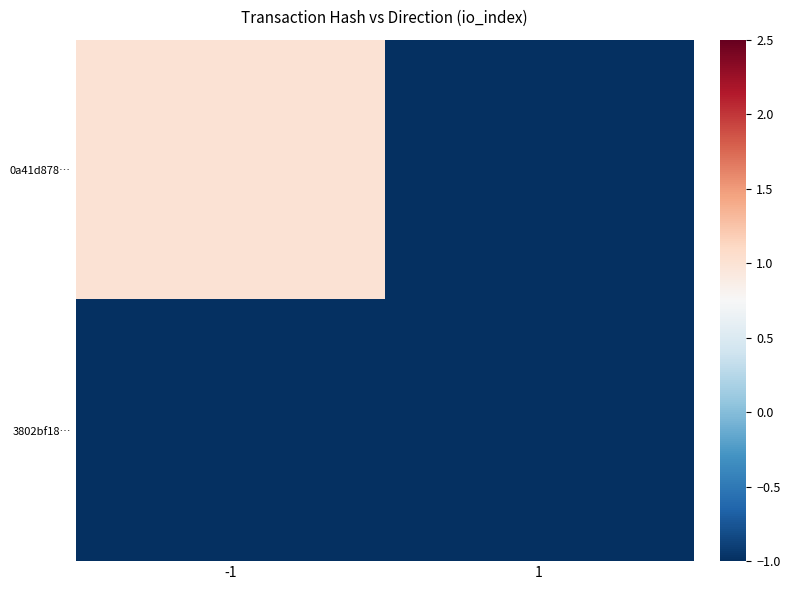

What is the difference between the highest and lowest values at -1?

2.0